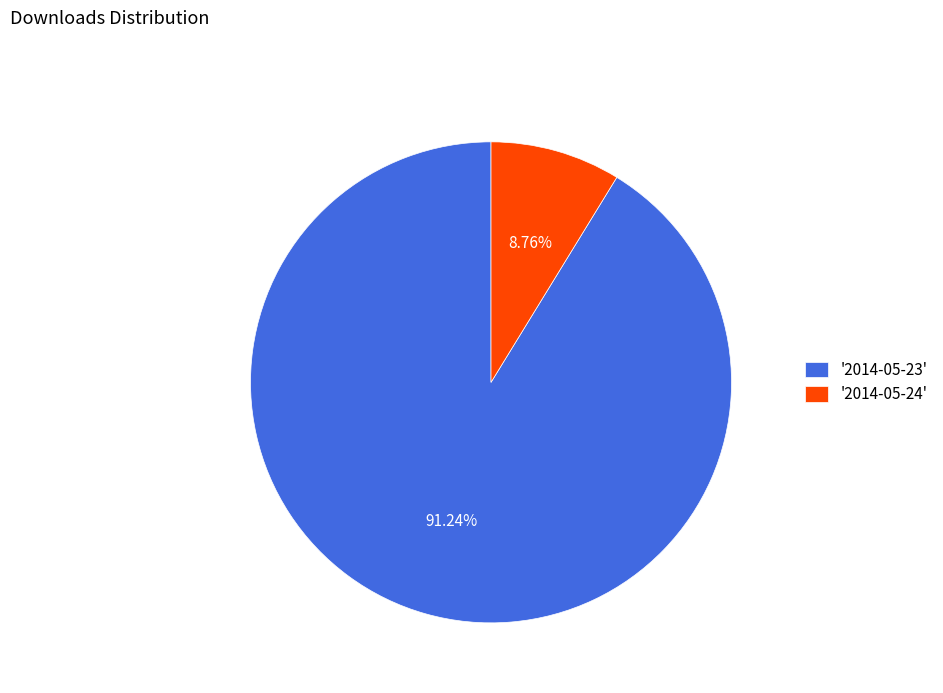

Combined, do '2014-05-23' and '2014-05-24' account for over 50%?

Yes